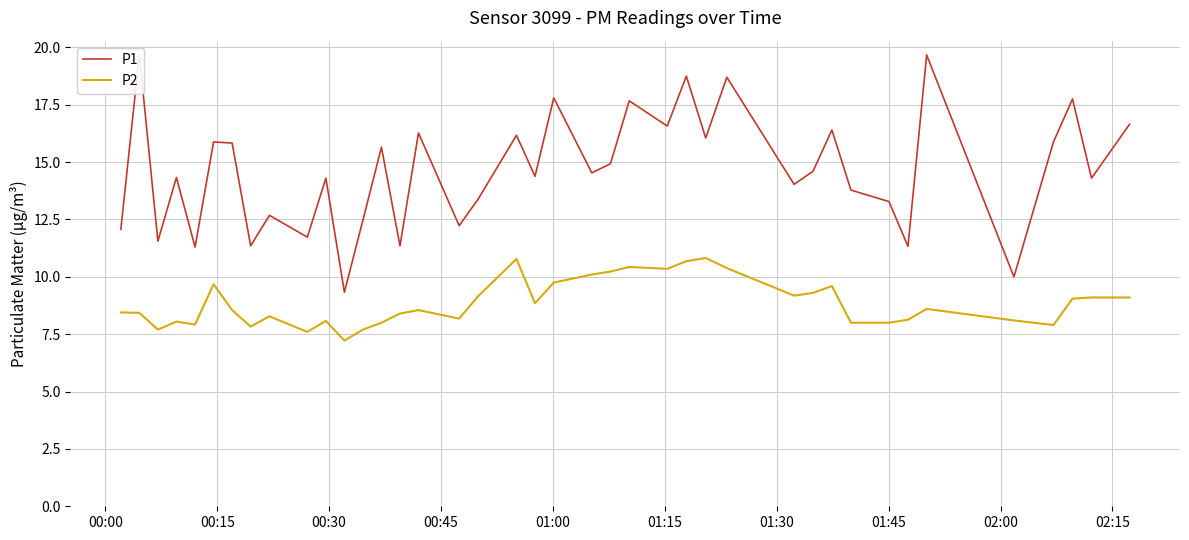

How many data points in P2 are above 8?

30